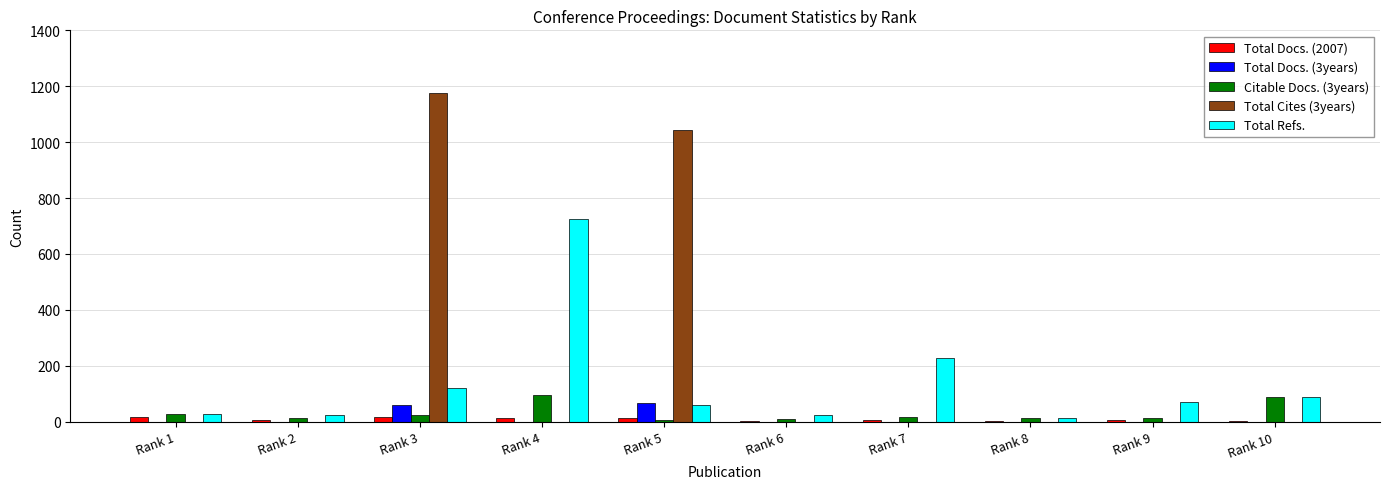

Which series has the widest spread of values?

Total Cites (3years)